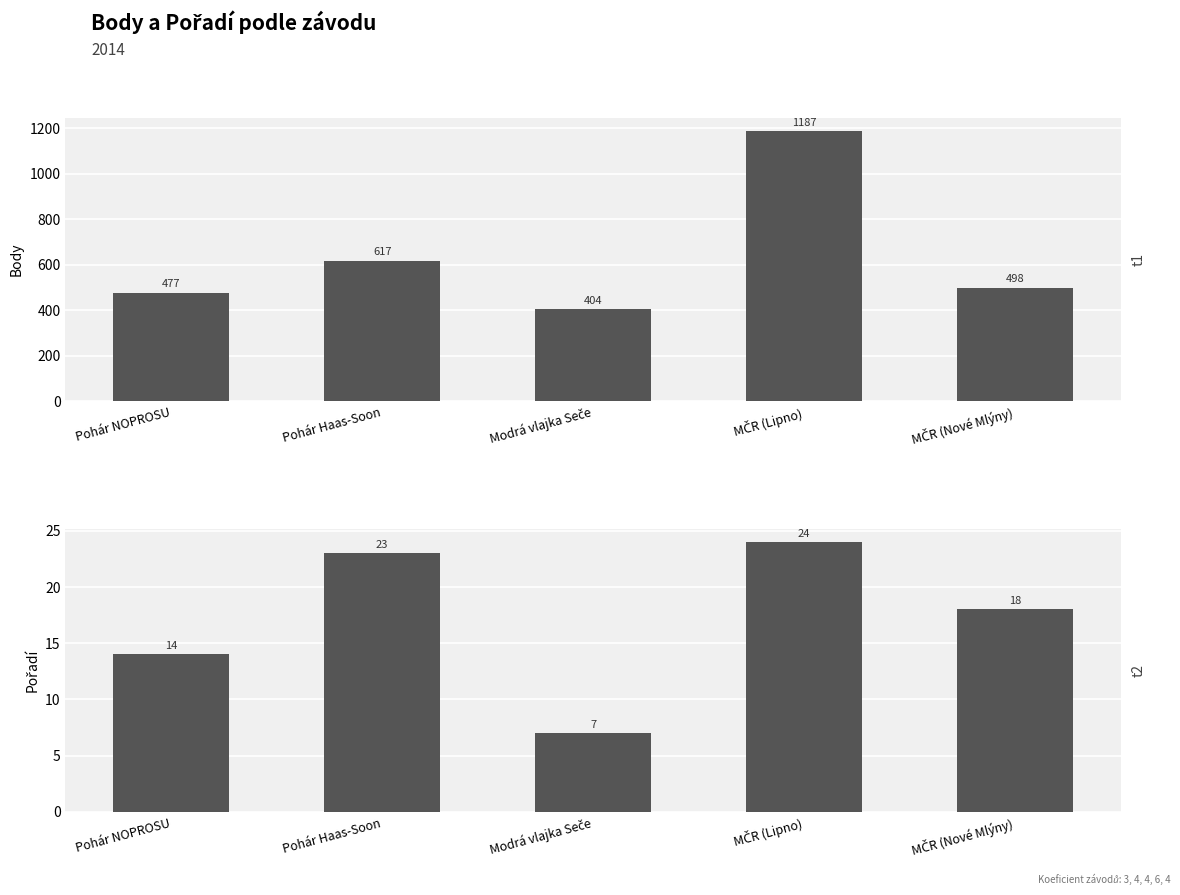

What is the total value across all series at Modrá vlajka Seče?

411